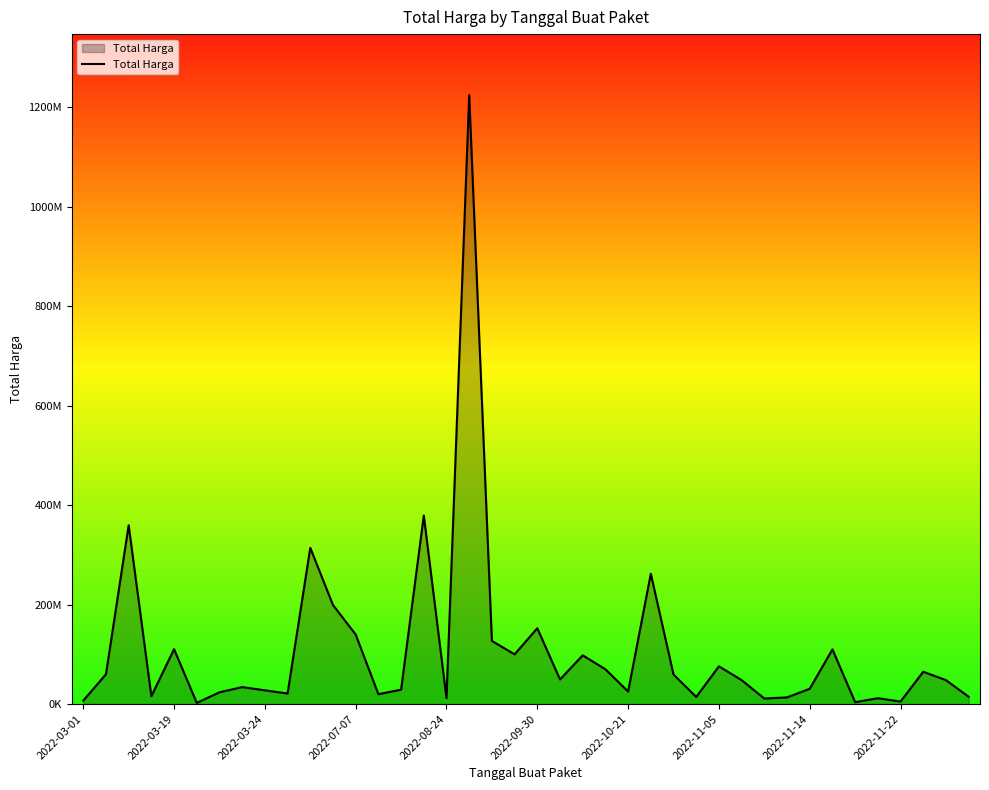

Does the chart have visible grid lines?

No